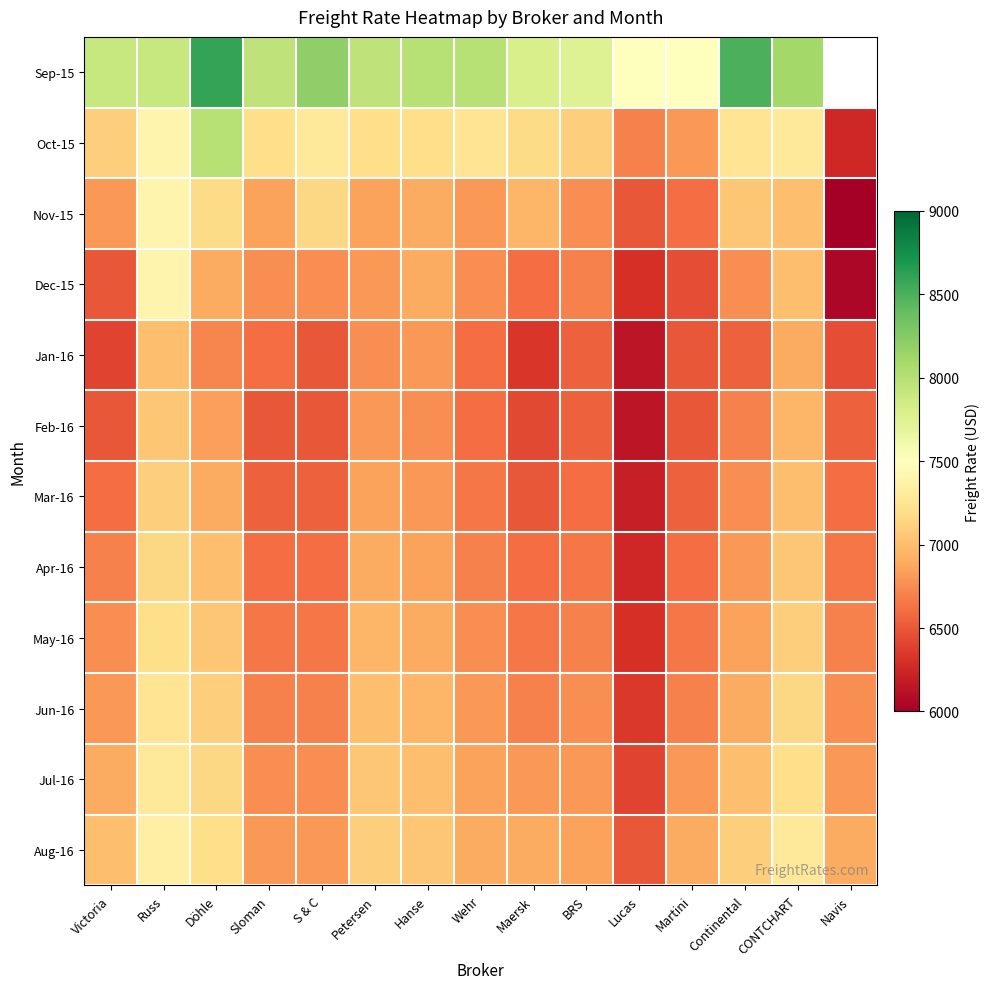

Which category has the lowest value in the Mar-16 series?

Lucas